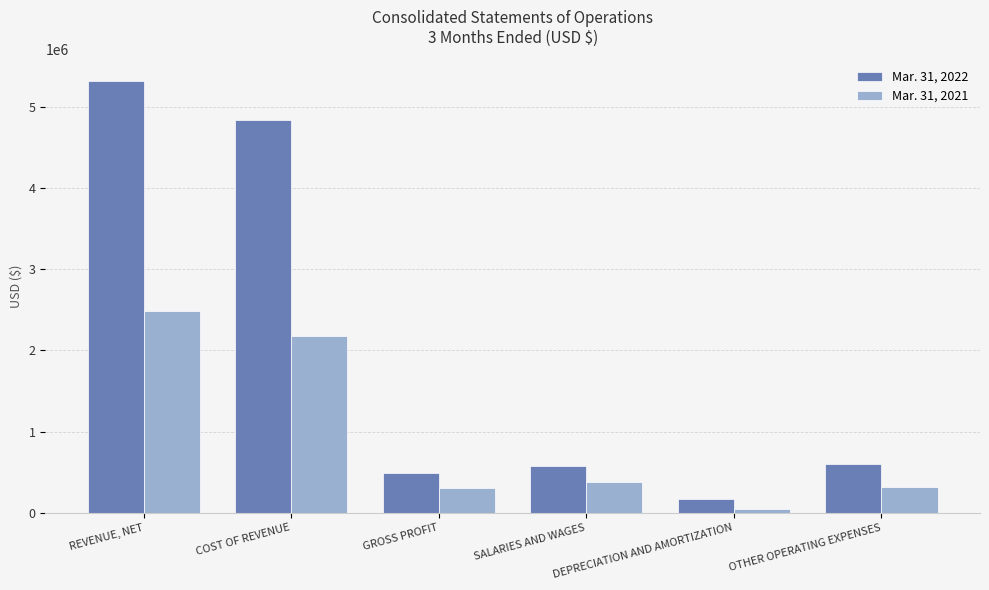

Which series has the widest spread of values?

Mar. 31, 2022